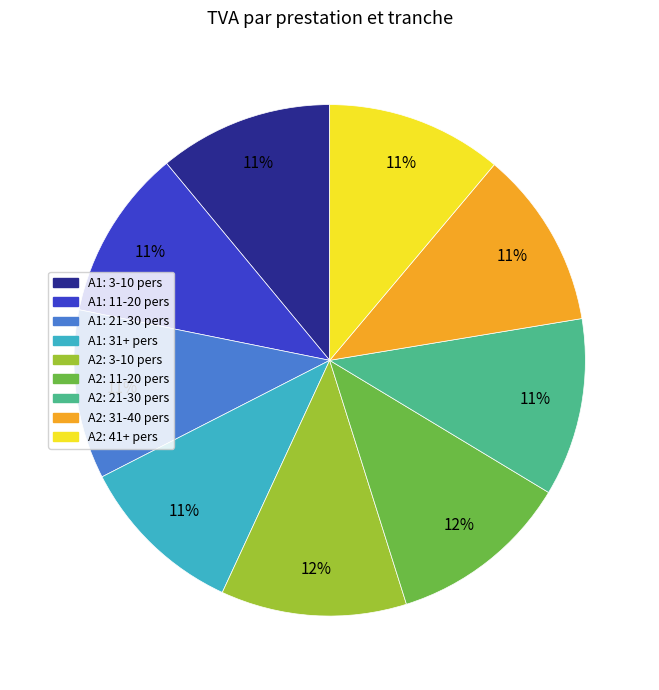

To the nearest percent, what percentage of the pie is A1: 31+ pers?

11%